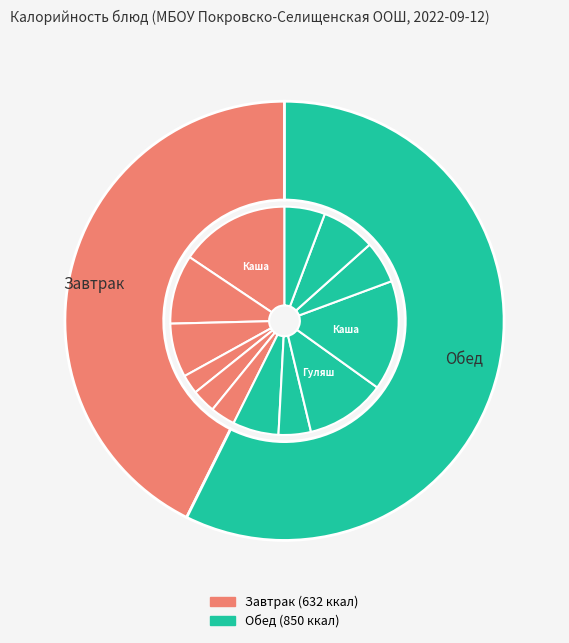

To the nearest percent, what is the difference between the Яблоко and Хлеб ржаной slice percentages?

2%